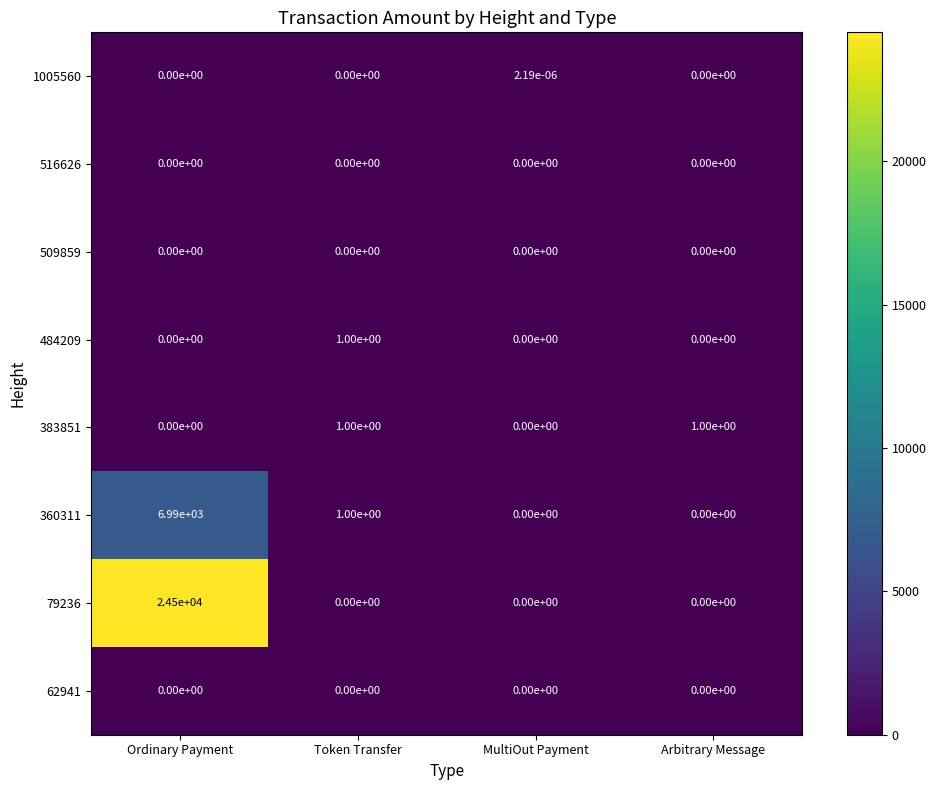

At which category is the sum across all series the highest?

Ordinary Payment